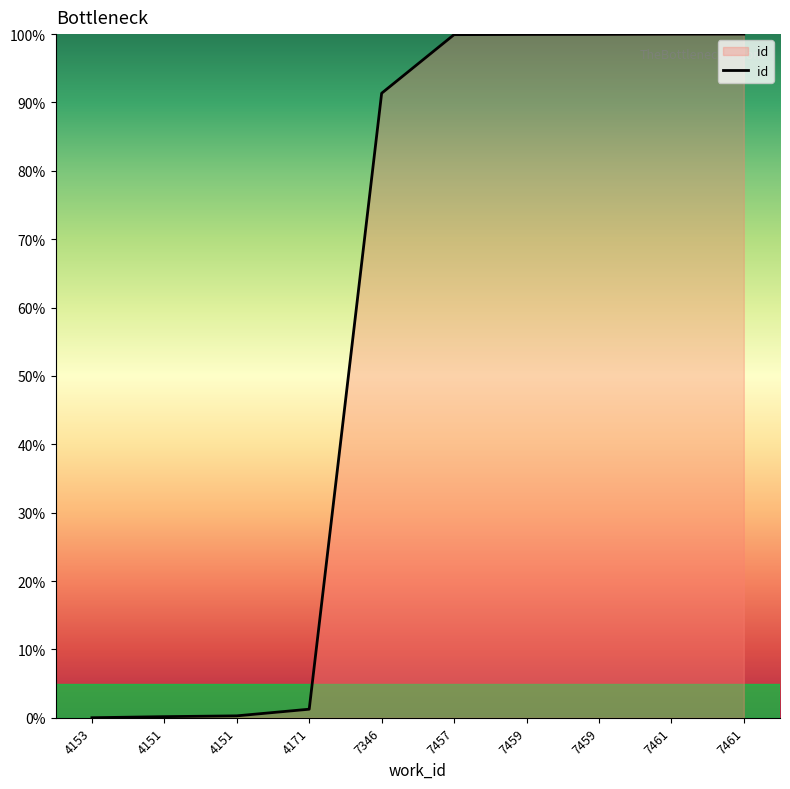

List the labels in order of value, largest first.

7461, 7461, 7459, 7459, 7457, 7346, 4171, 4151, 4151, 4153